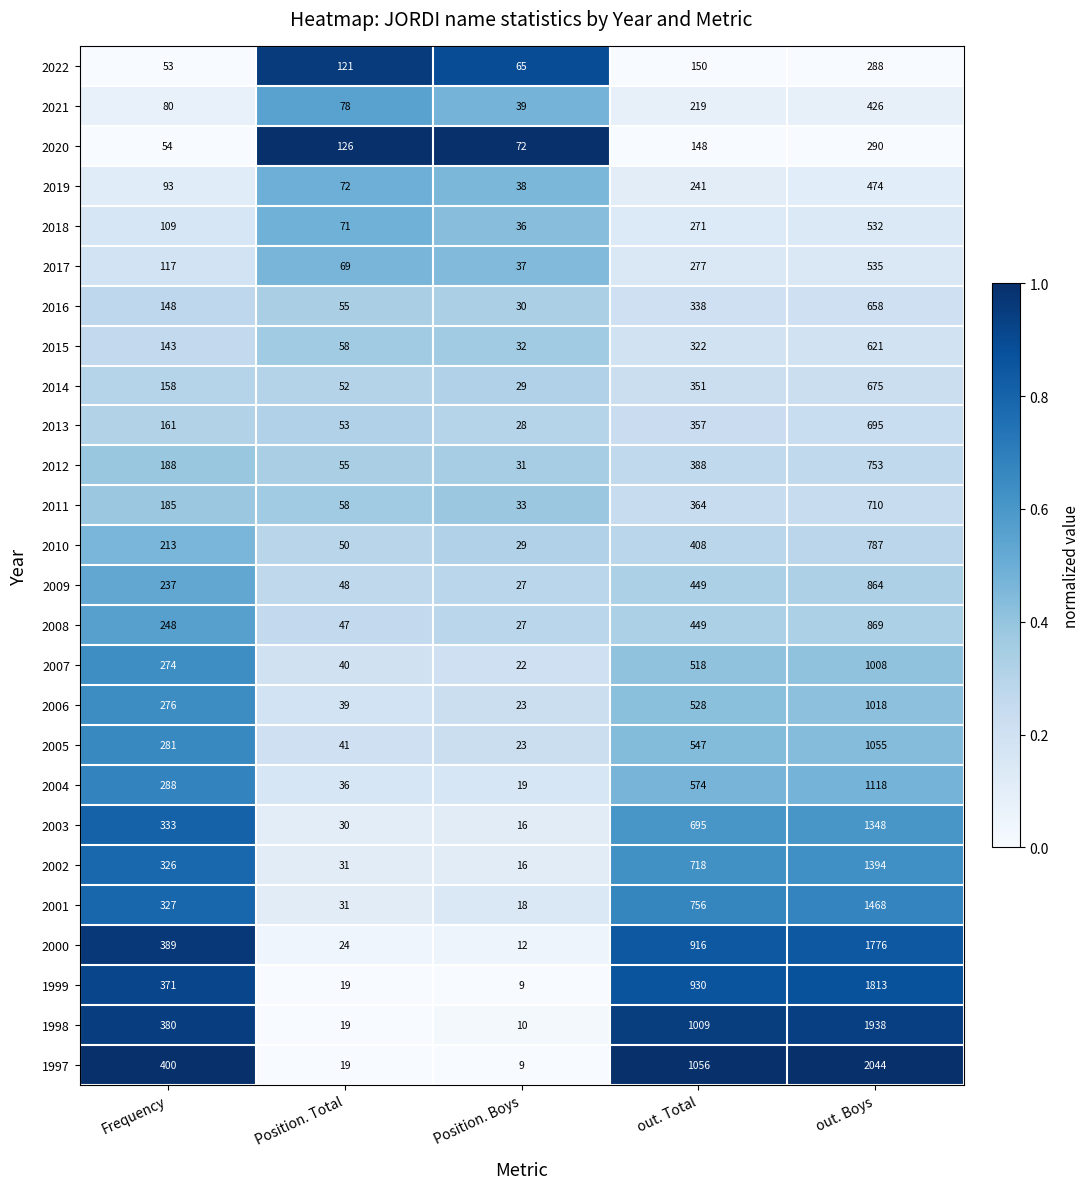

At which category is the sum across all series the highest?

out. Boys